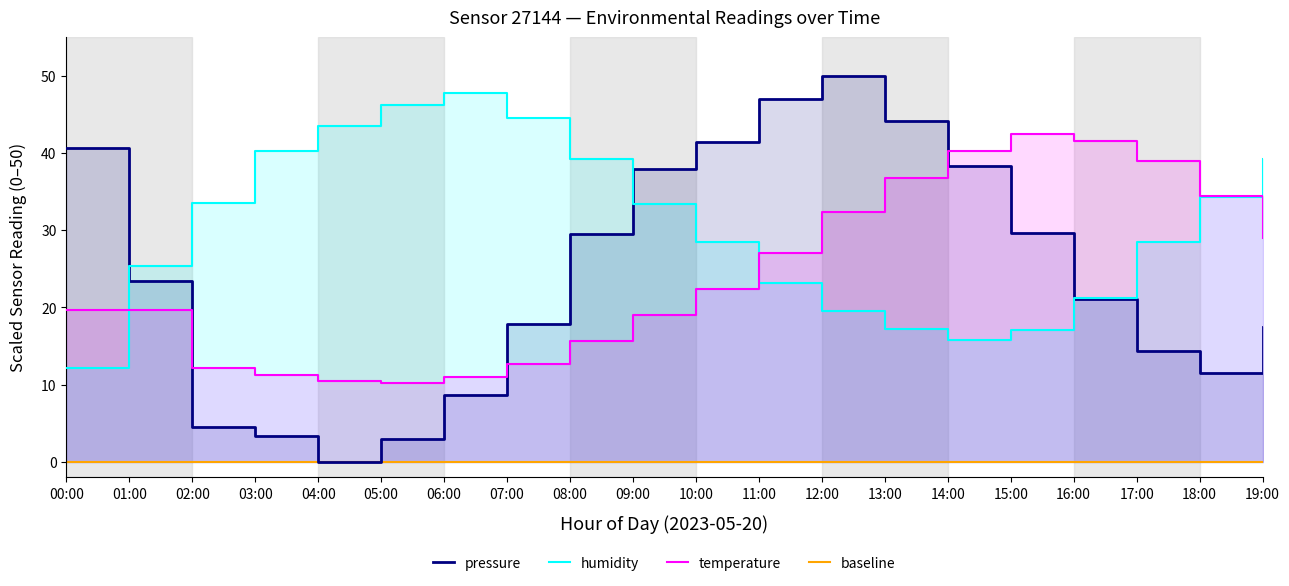

Rank the series at 05:00 from highest to lowest value.

humidity, temperature, pressure